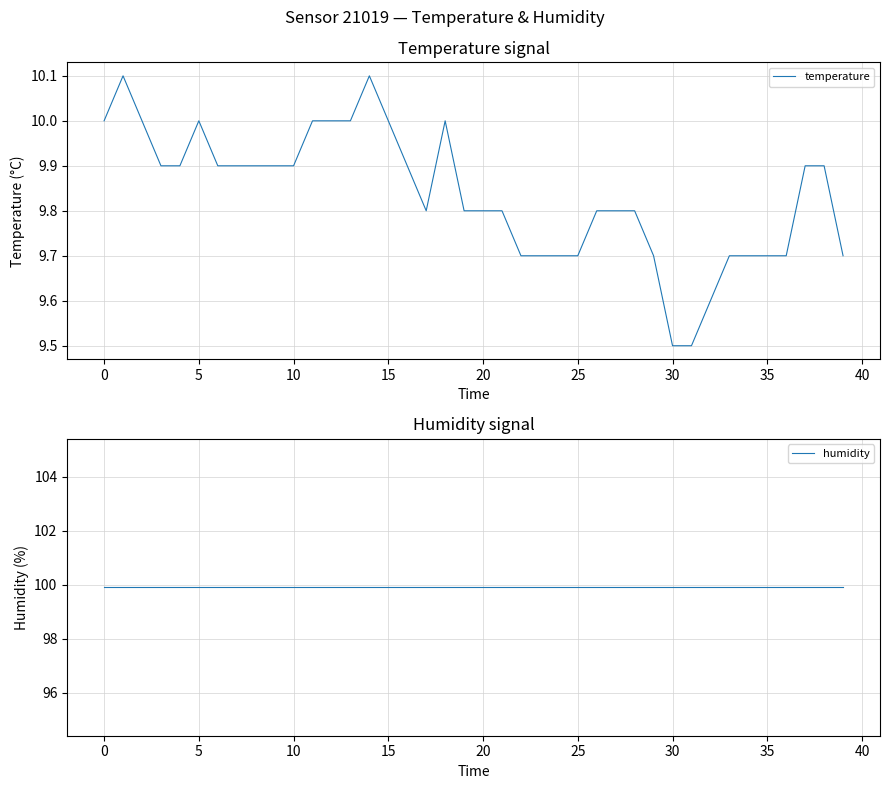

What is the value of the humidity point at the 34th from the left?

99.9